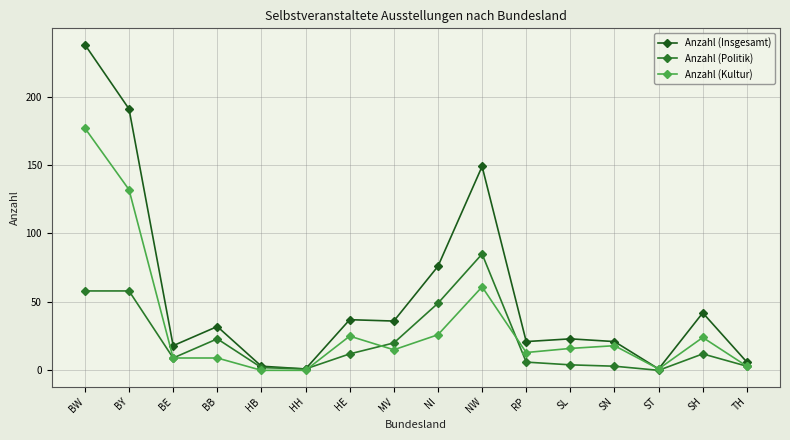

What is the difference between the Anzahl (Politik) values at HE and BW?

46